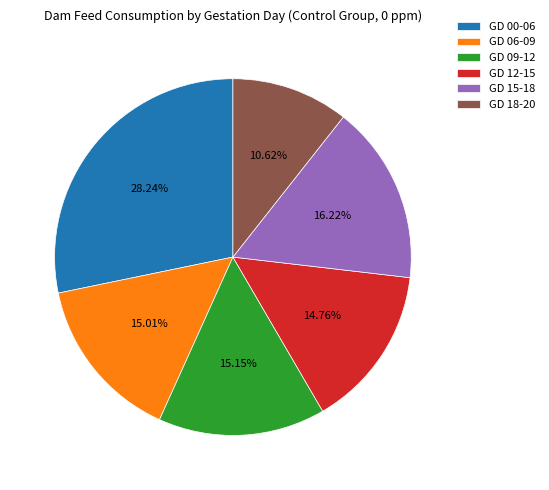

Is there a majority slice in this chart?

No